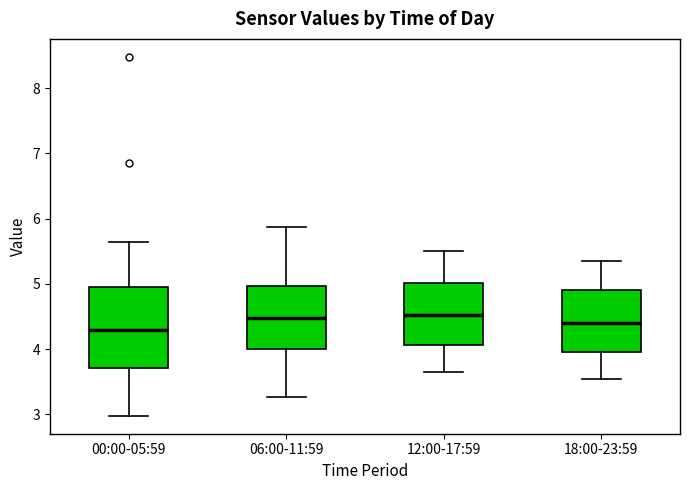

Where is the upper edge of the box for 06:00-11:59 on the y-axis? The values are not printed on the chart, so give them approximately, as read against the axis.

5.0